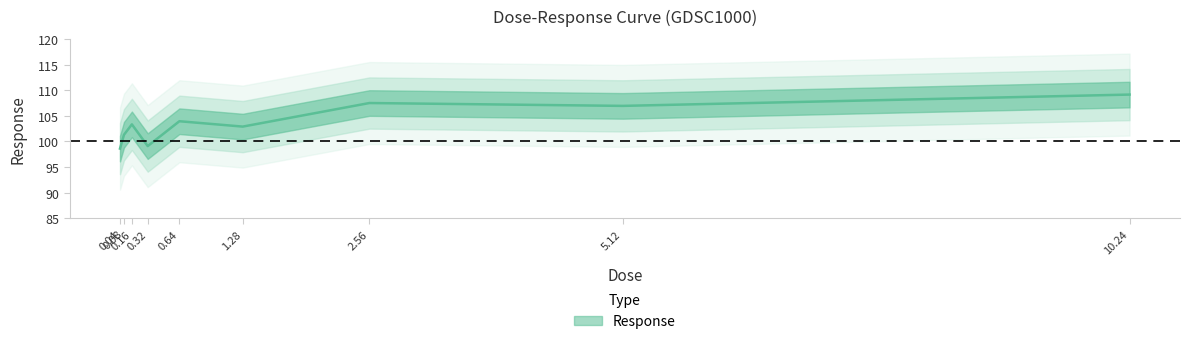

What is the sum of all values?

932.7